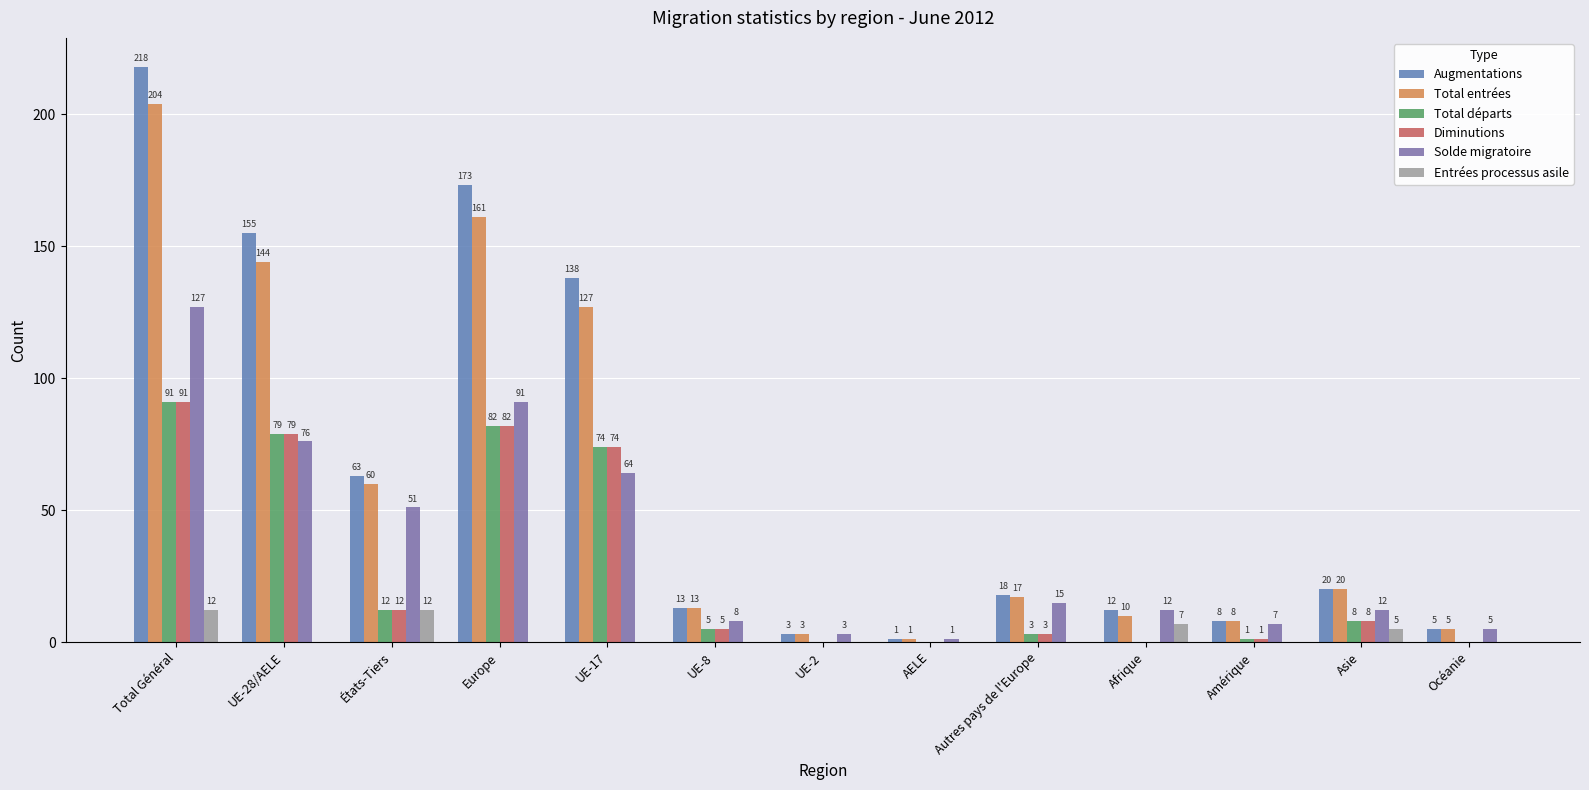

True or false: Augmentations has a value of 31 at États-Tiers.

False